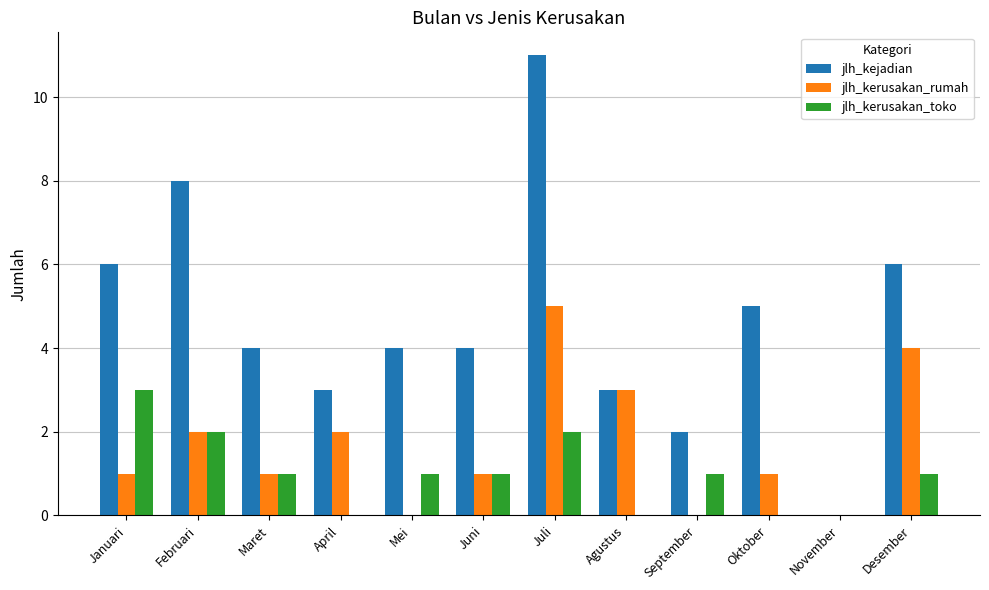

Reading right to left, list all the values displayed in this chart.

jlh_kejadian: 6	0	5	2	3	11	4	4	3	4	8	6
jlh_kerusakan_rumah: 4	0	1	0	3	5	1	0	2	1	2	1
jlh_kerusakan_toko: 1	0	0	1	0	2	1	1	0	1	2	3